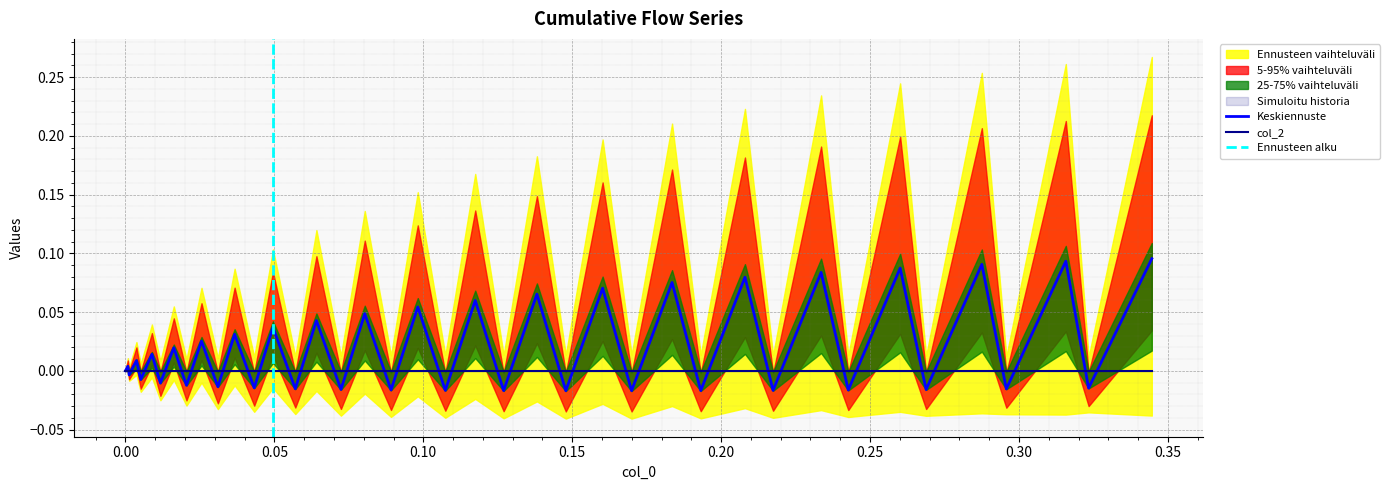

Reading left to right, what are all the values shown in this chart?

0.0	0.0	-0.0	0.0	-0.0	0.0	-0.0	0.0	-0.0	0.0	-0.0	0.0	-0.0	0.0	-0.0	0.0	-0.0	0.0	-0.0	0.1	-0.0	0.1	-0.0	0.1	-0.0	0.1	-0.0	0.1	-0.0	0.1	-0.0	0.1	-0.0	0.1	-0.0	0.1	-0.0	0.1	-0.0	0.1